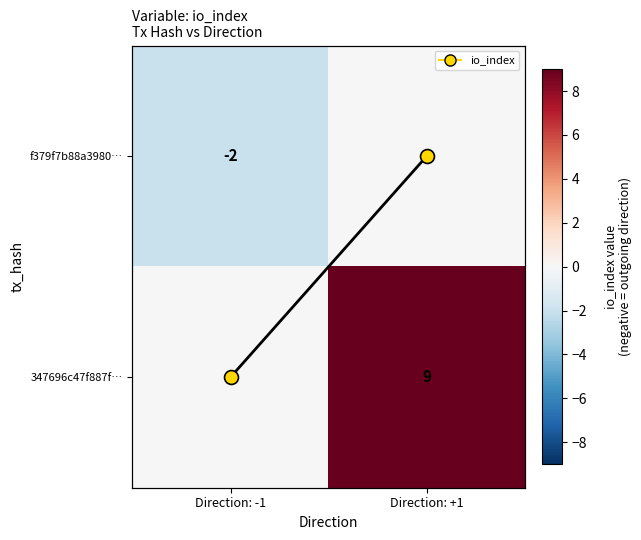

At which category is the sum across all series the highest?

Direction: +1